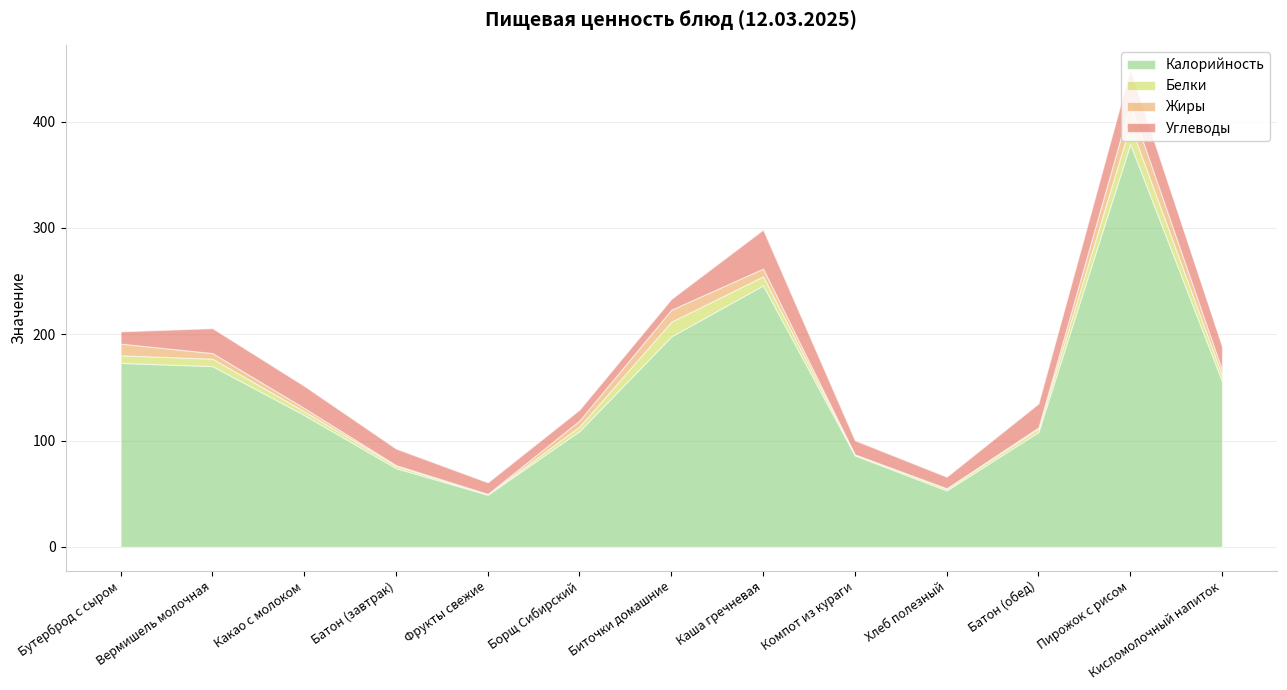

What is the label of the 13th point from the left?

Кисломолочный напиток